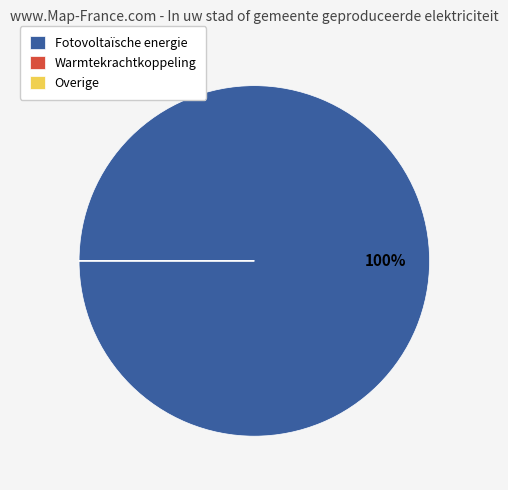

Is there a majority slice in this chart?

Yes